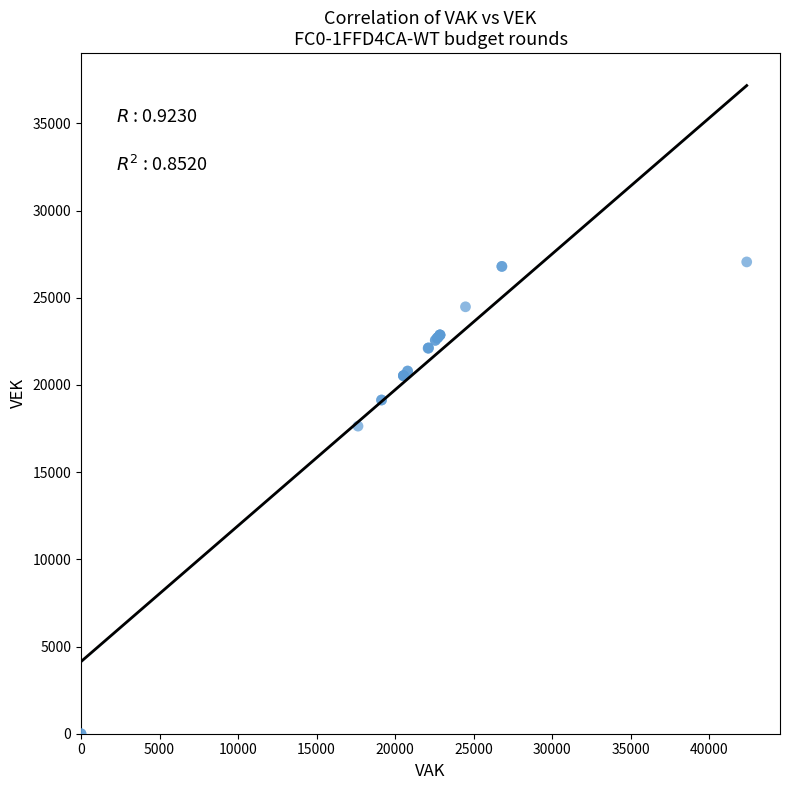

What Y value in the scatter plot is closest to 13528?

17639